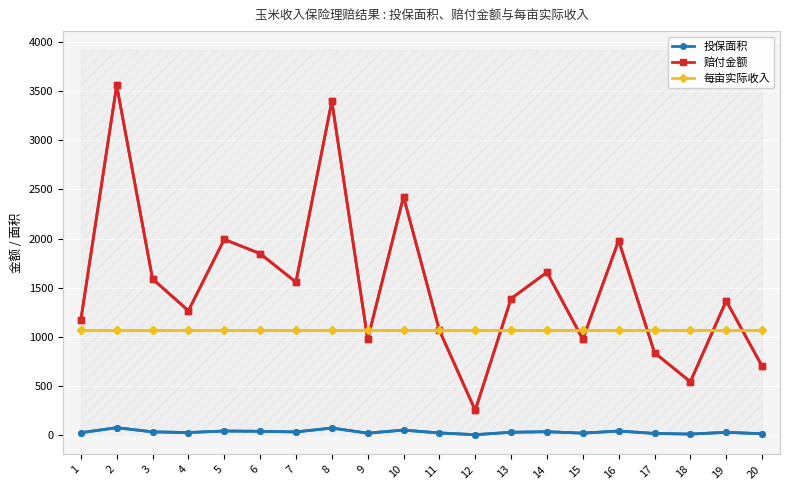

True or false: 赔付金额 and 投保面积 cross at least once.

False